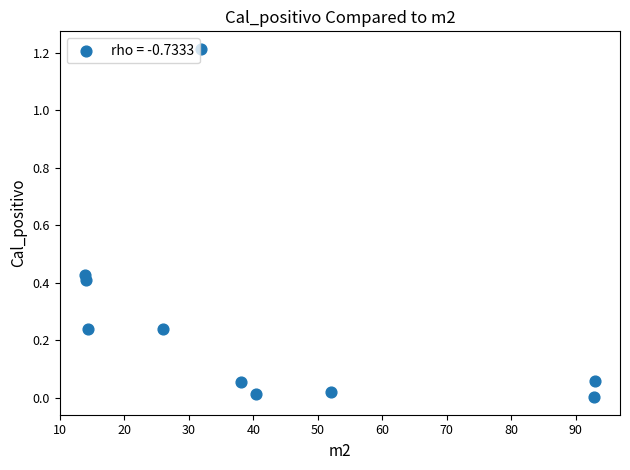

What is the range of Y values (max minus min)?

1.2